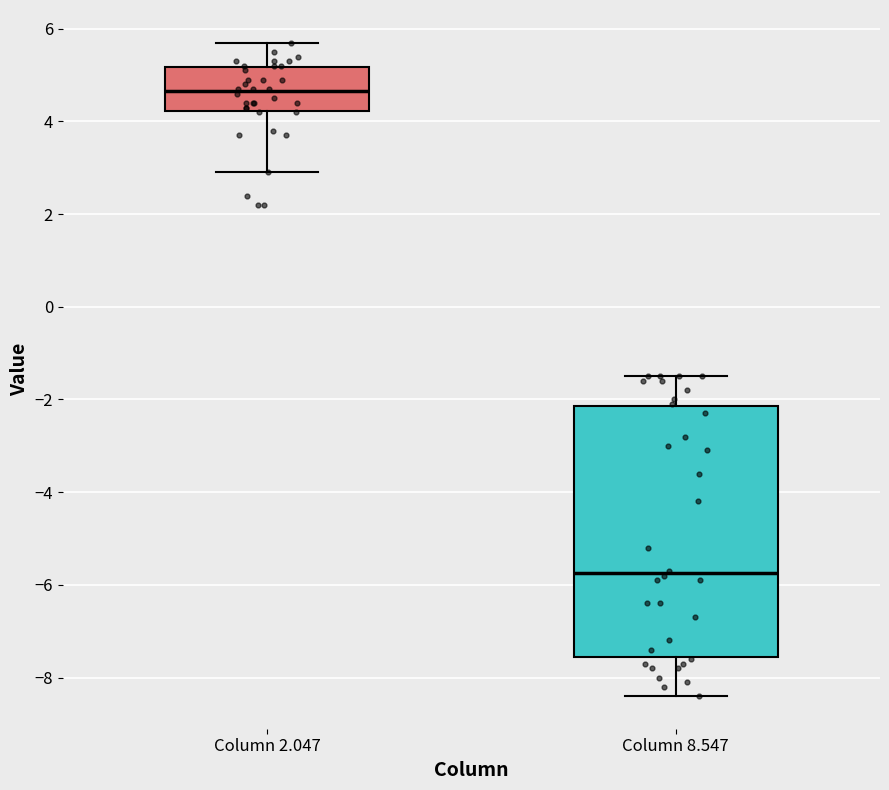

Which box has the highest median line?

Column 2.047